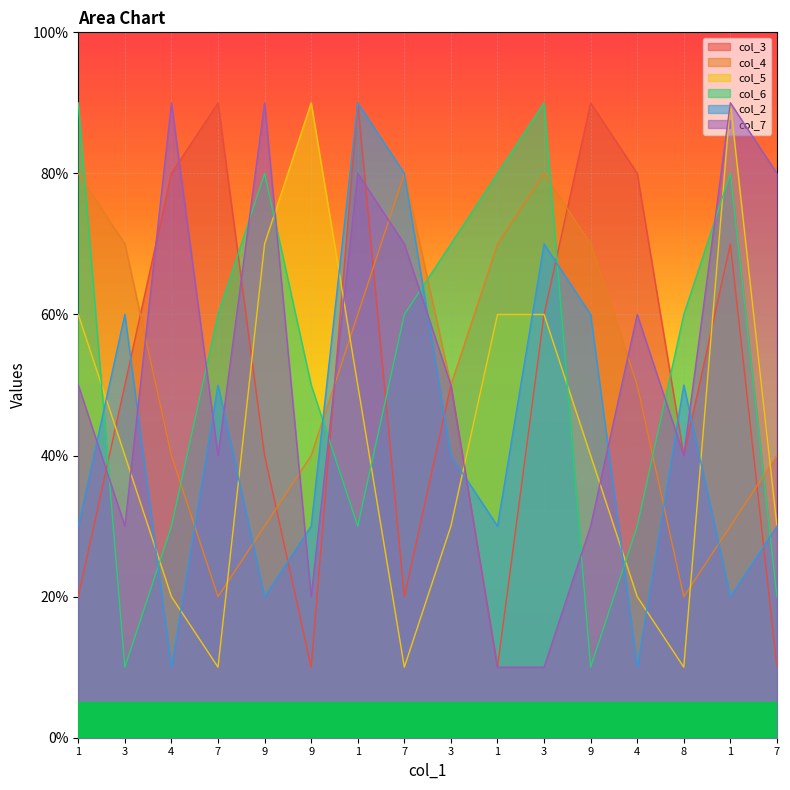

What is the difference between the maximum and minimum values in the col_4 series?

6